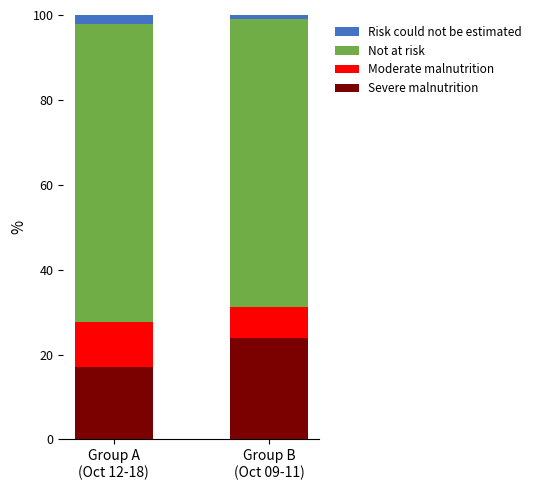

What is the lowest value of the Severe malnutrition series?

17.0